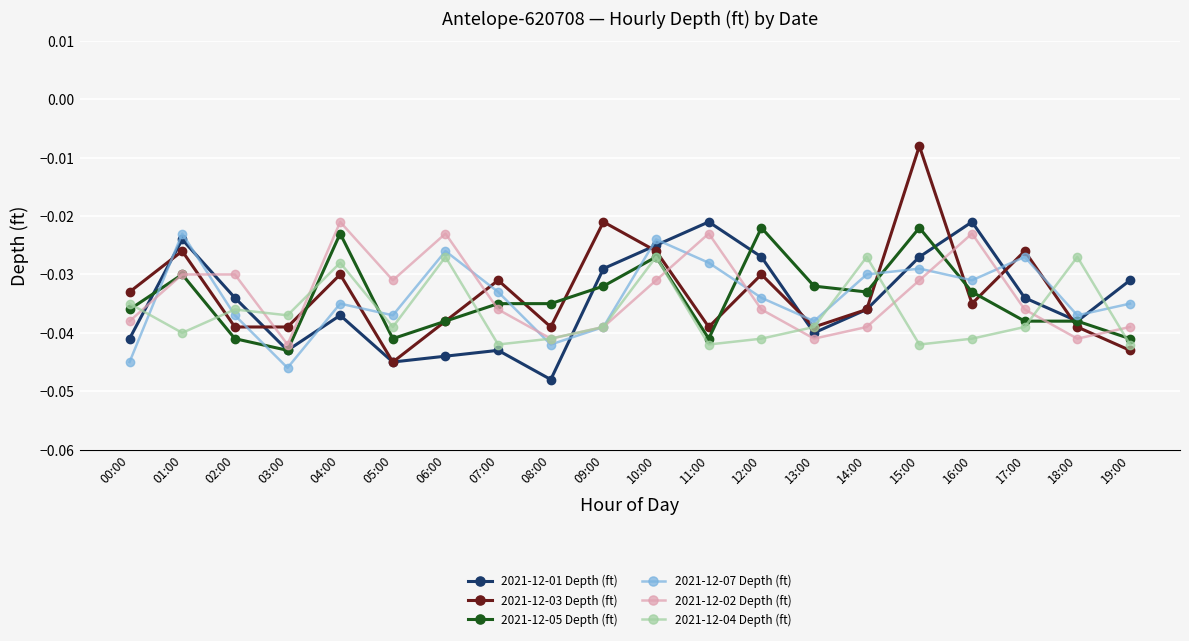

What are all the series names shown in the legend?

2021-12-01 Depth (ft), 2021-12-03 Depth (ft), 2021-12-05 Depth (ft), 2021-12-07 Depth (ft), 2021-12-02 Depth (ft), 2021-12-04 Depth (ft)